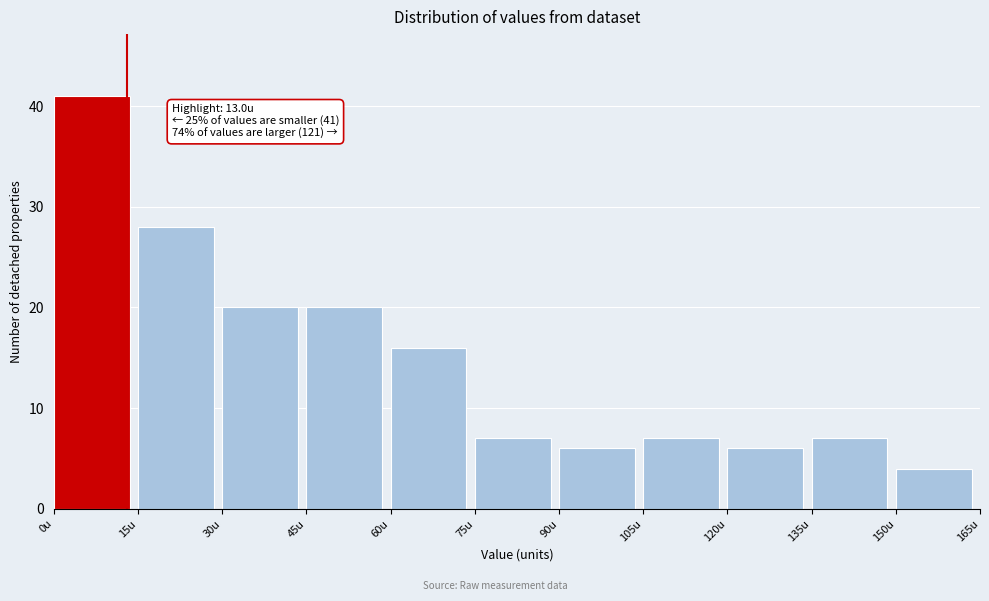

Which range on the x-axis has the tallest bar?

0 to 15